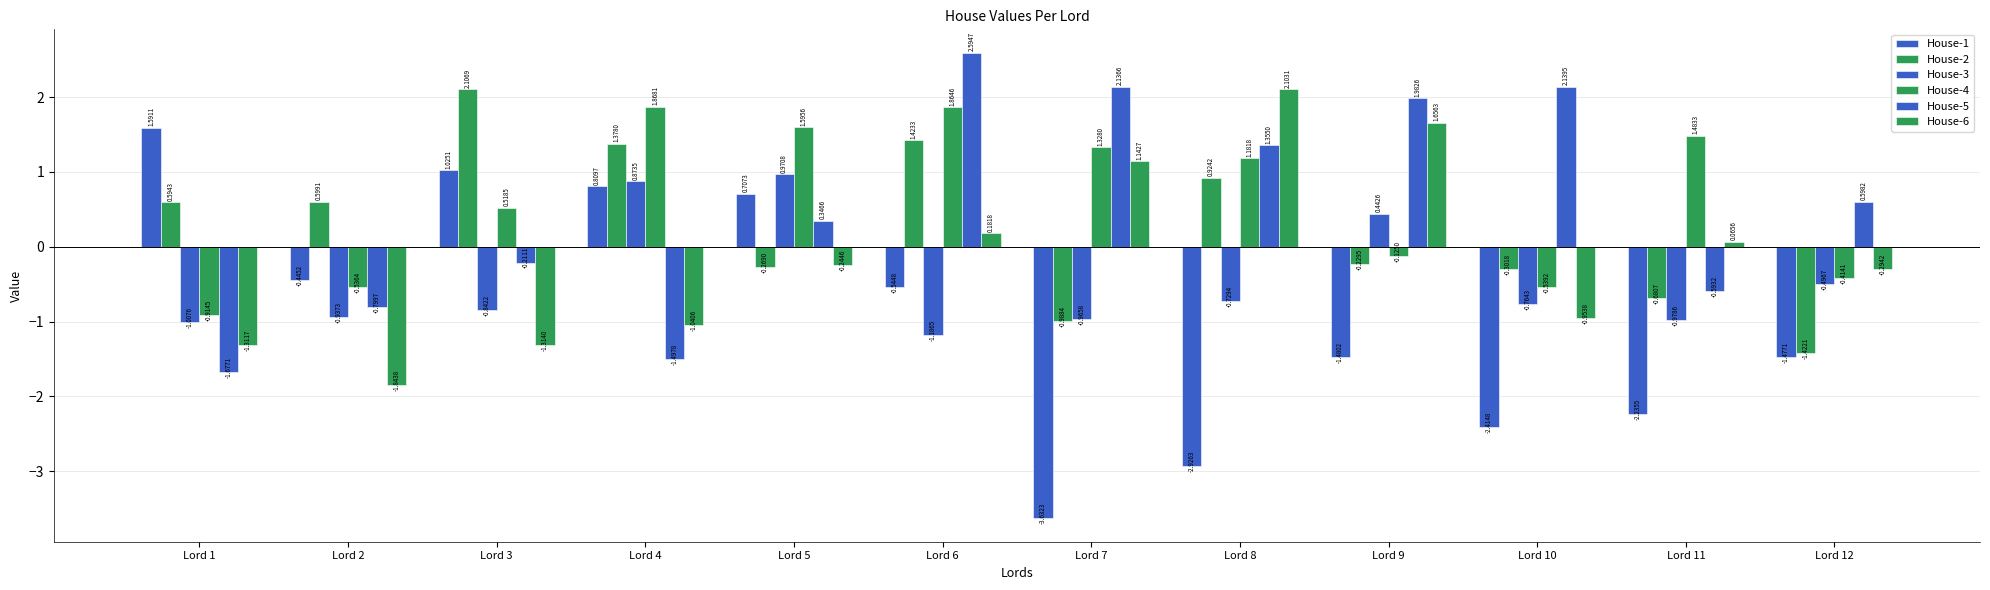

How many bars are there in total?

72